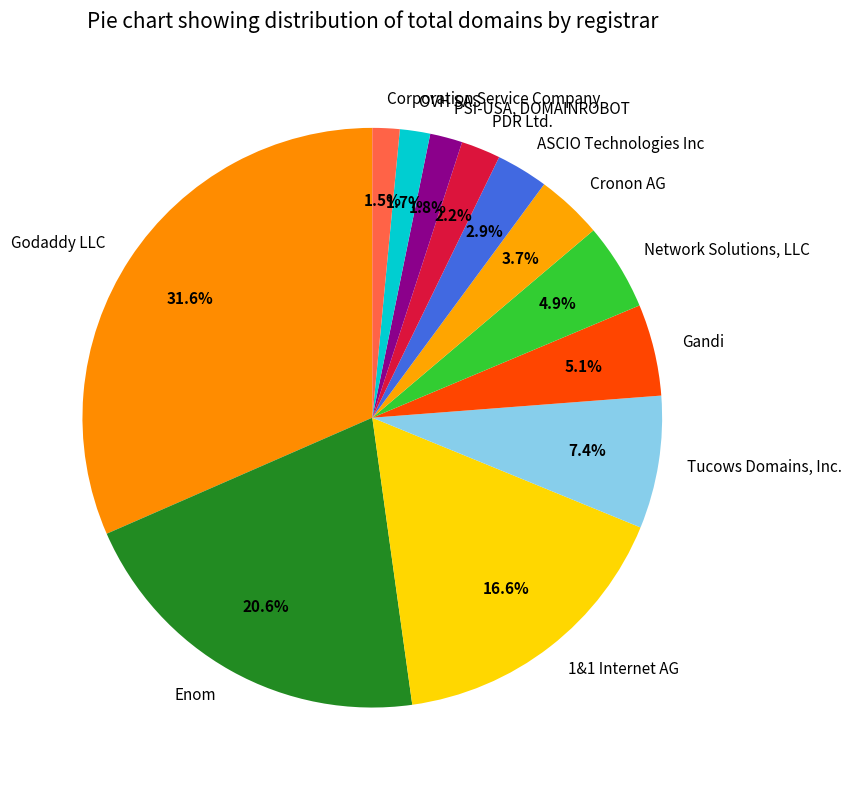

To the nearest percent, what is the difference between the largest and smallest slice percentages?

30%